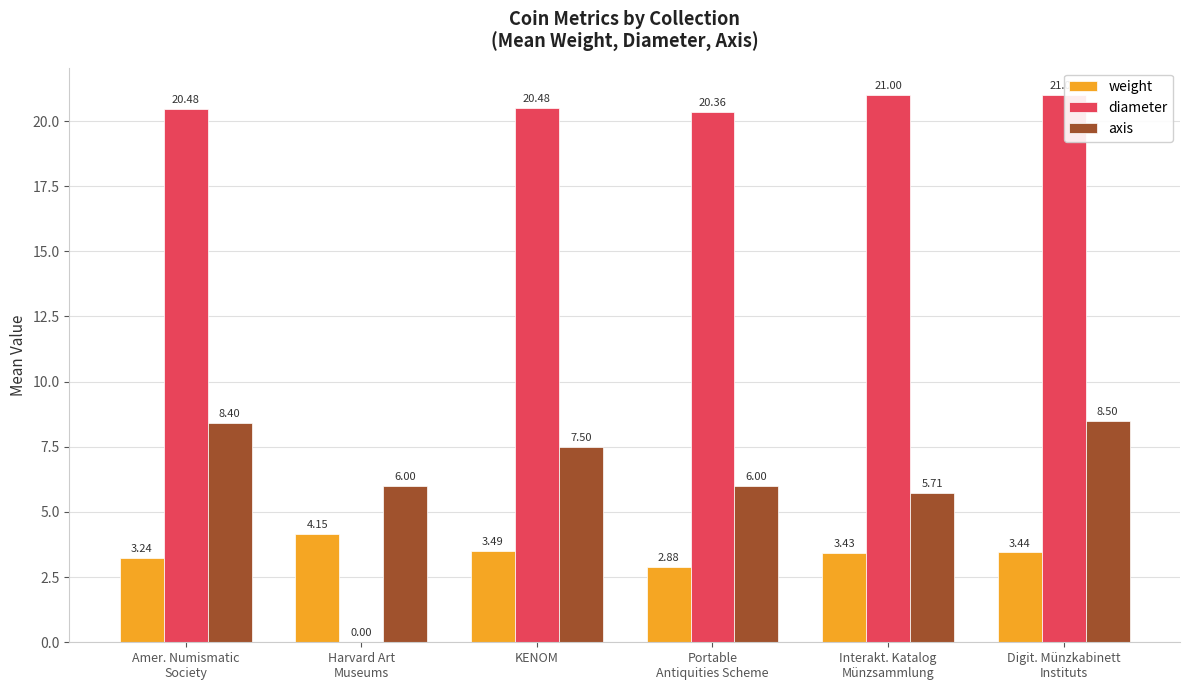

Which series has the largest total across all categories?

diameter